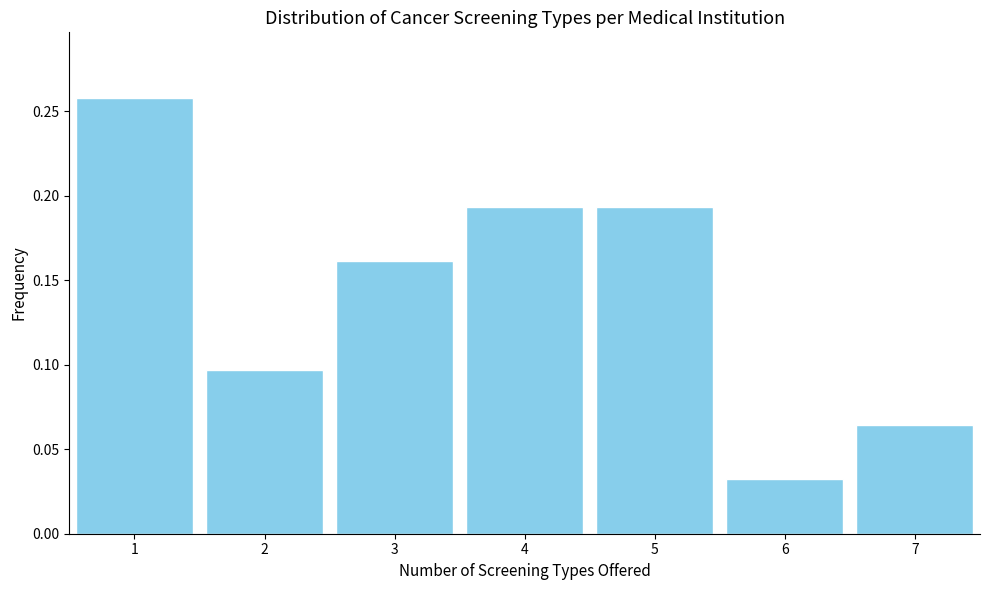

Reading left to right, list every bar in this chart as the range it spans on the x-axis followed by its height. The values are not printed on the chart, so give them approximately, as read against the axis.

0.5 to 1.5: 0.260
1.5 to 2.5: 0.095
2.5 to 3.5: 0.160
3.5 to 4.5: 0.195
4.5 to 5.5: 0.195
5.5 to 6.5: 0.030
6.5 to 7.5: 0.065